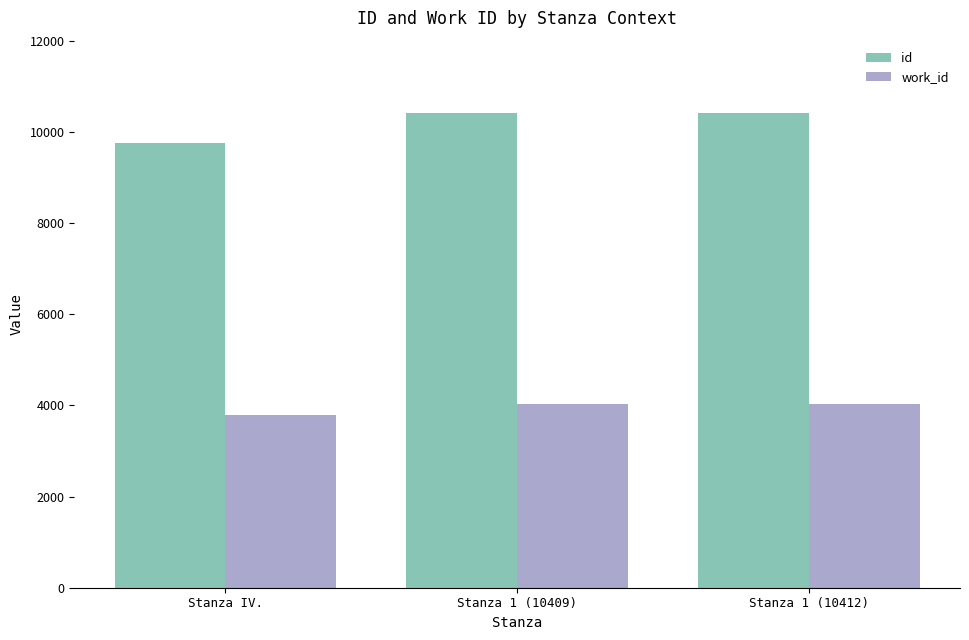

Which series has the largest range (max minus min)?

id